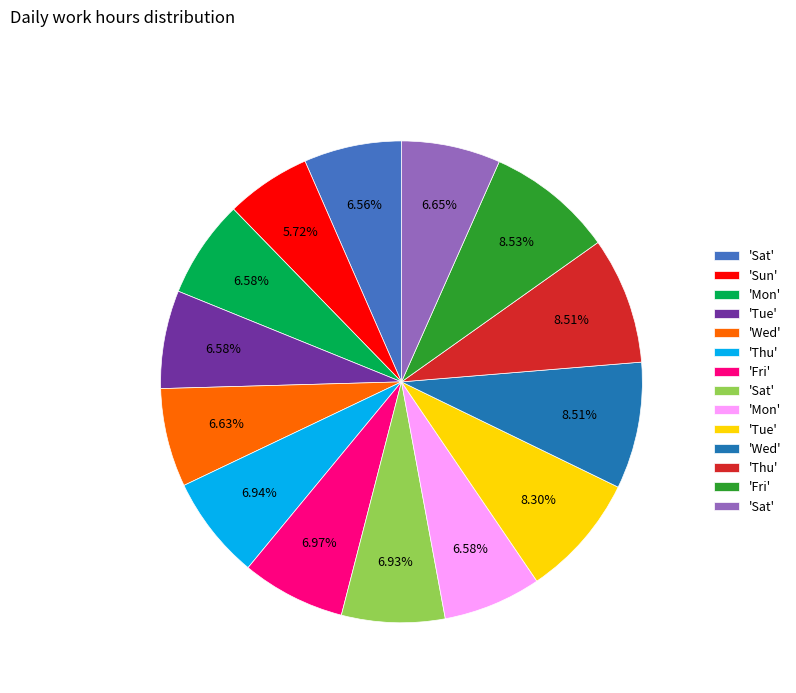

Is there any slice that represents more than half of the pie?

No